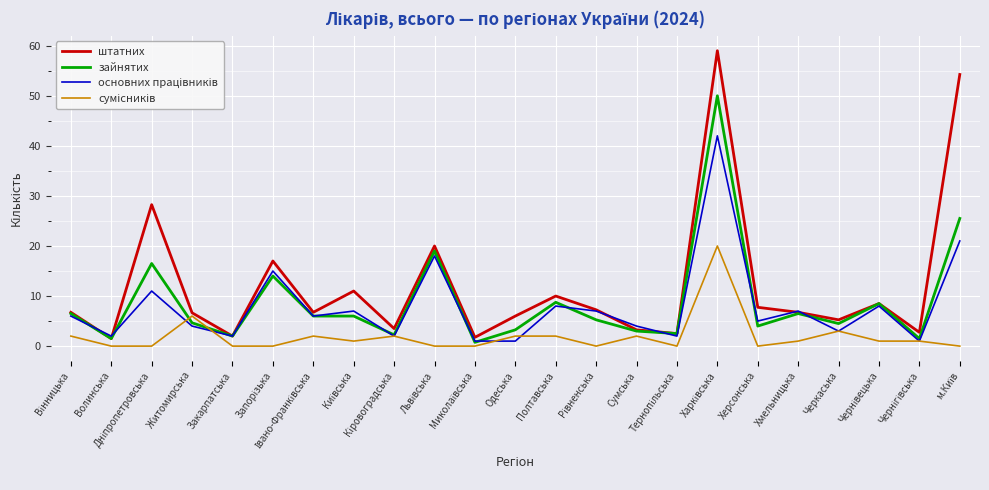

What is the greatest value displayed?

59.0